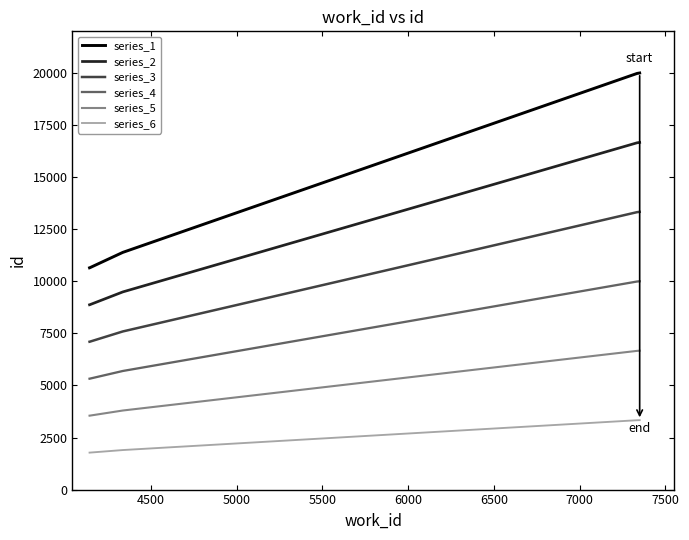

How many series are shown in this chart?

6